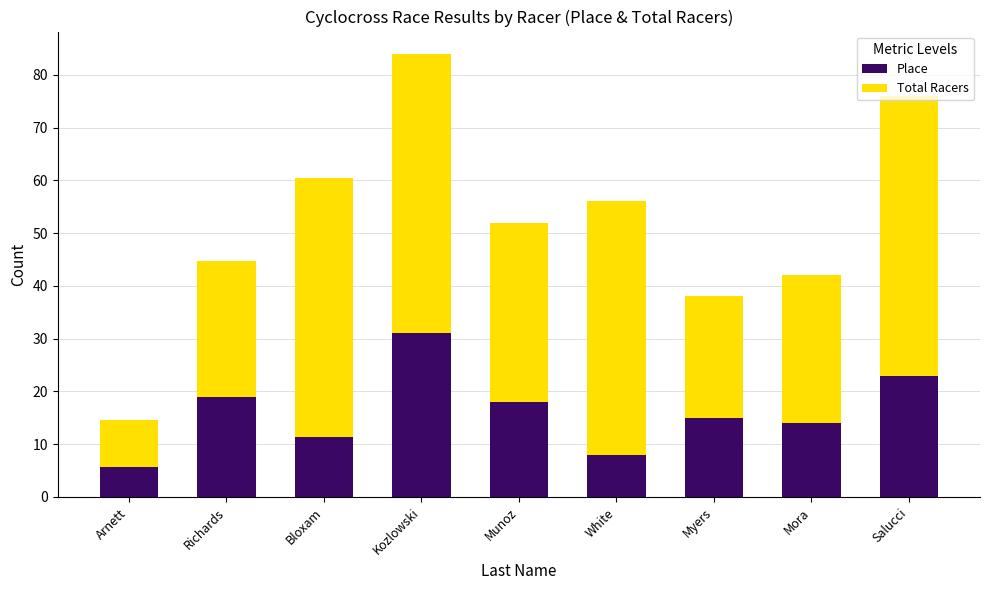

At which label does Place reach its minimum?

Arnett